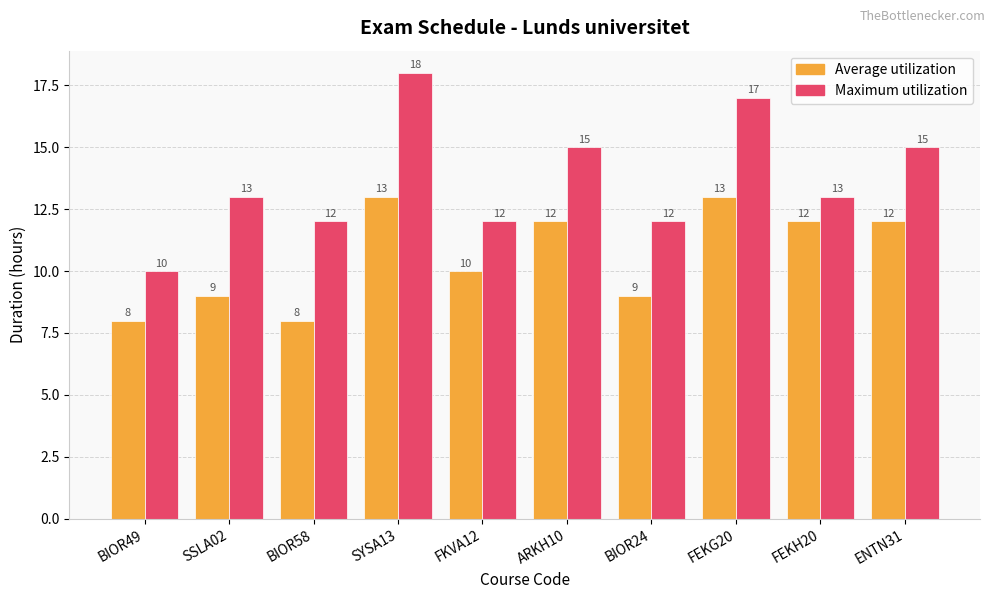

Rank the series at FKVA12 from highest to lowest value.

Maximum utilization, Average utilization